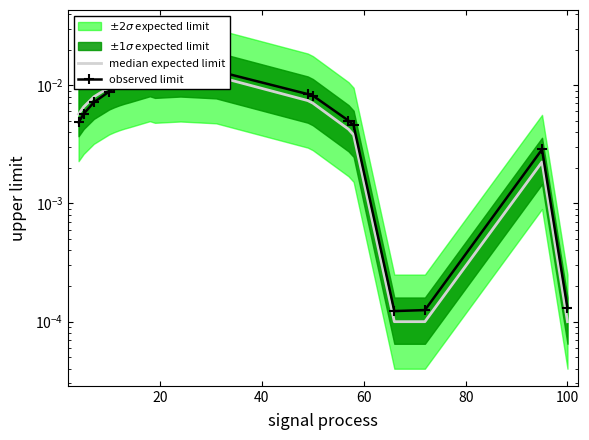

How many interior local valleys does the median expected limit series have?

1